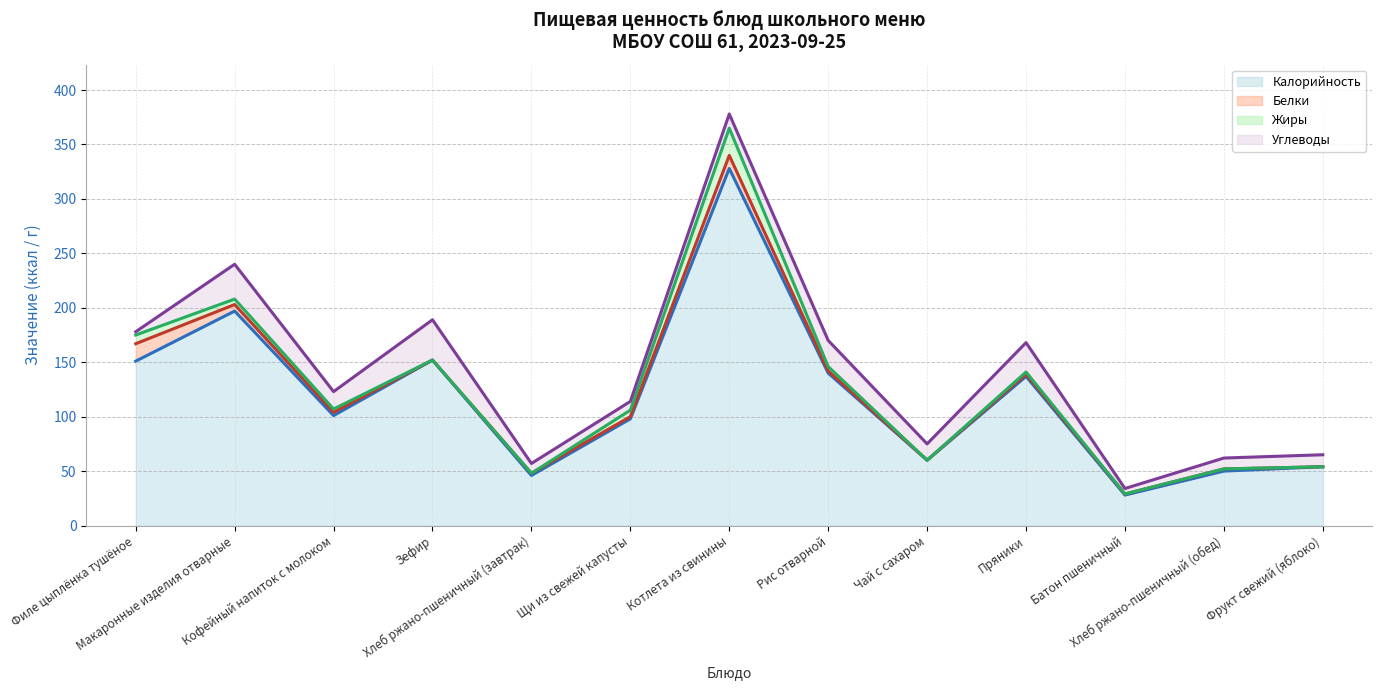

List the series in order of their peak value, highest first.

Углеводы (линия), Жиры (линия), Белки (линия), Калорийность (линия)